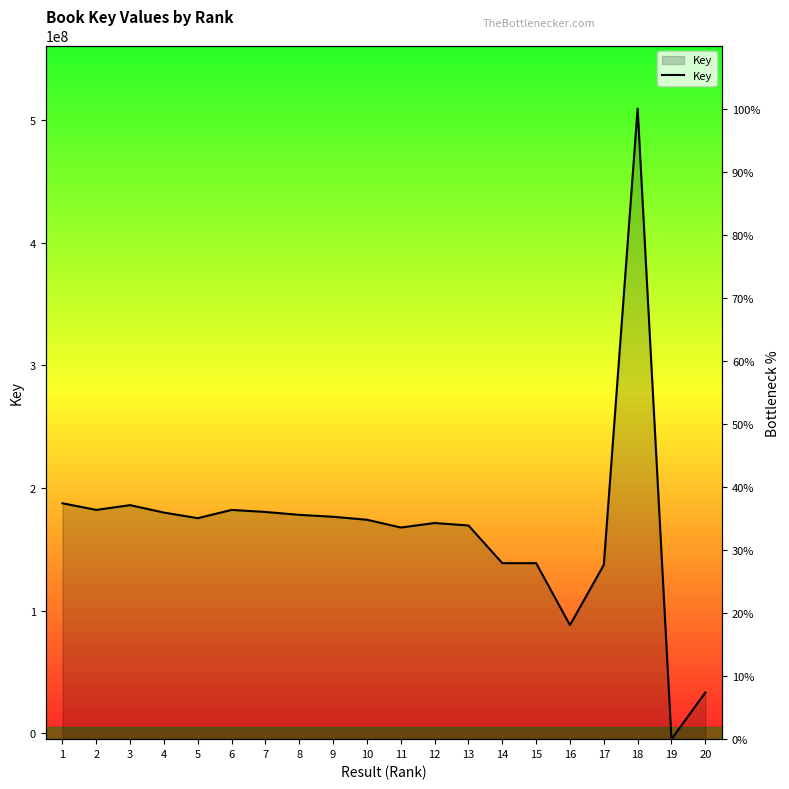

True or false: the data shows 36.4 at 6.

True